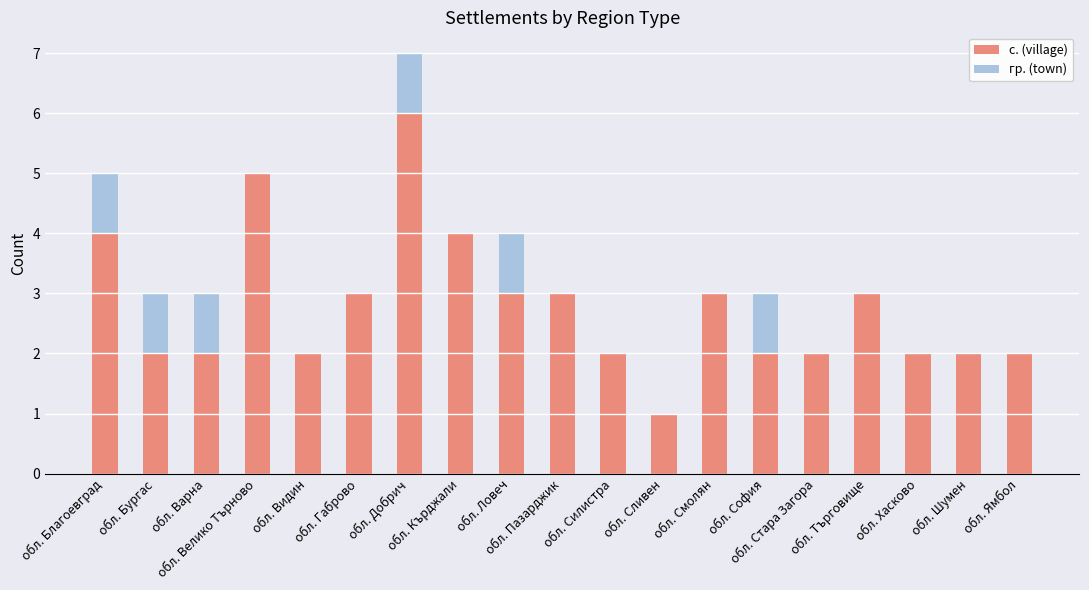

What is the highest value of the с. (village) series?

6